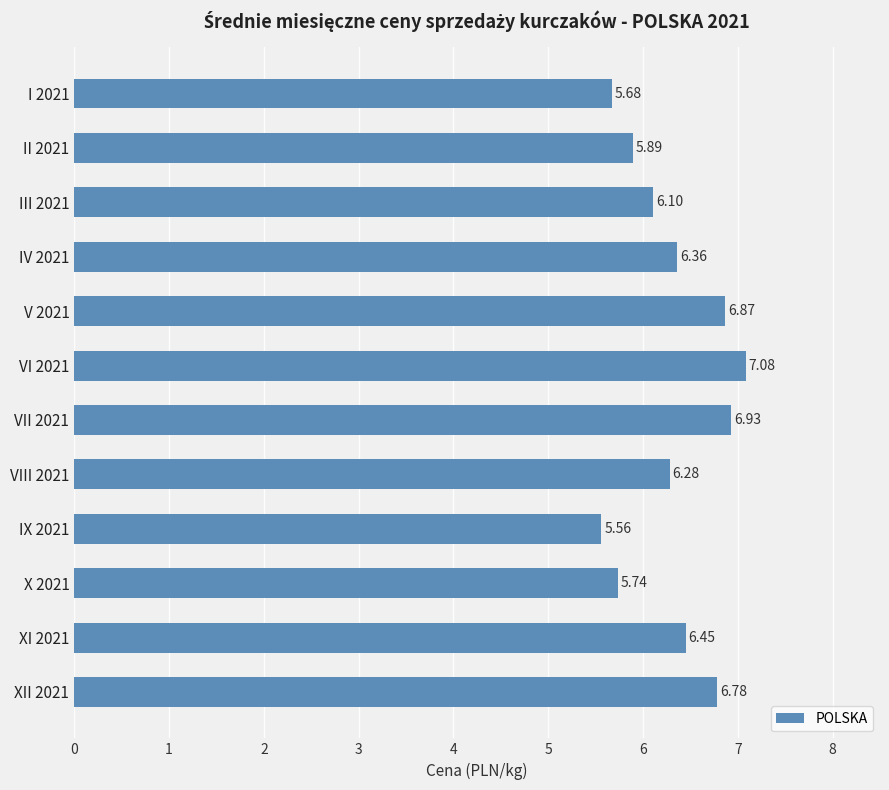

How many distinct data groups are displayed?

1